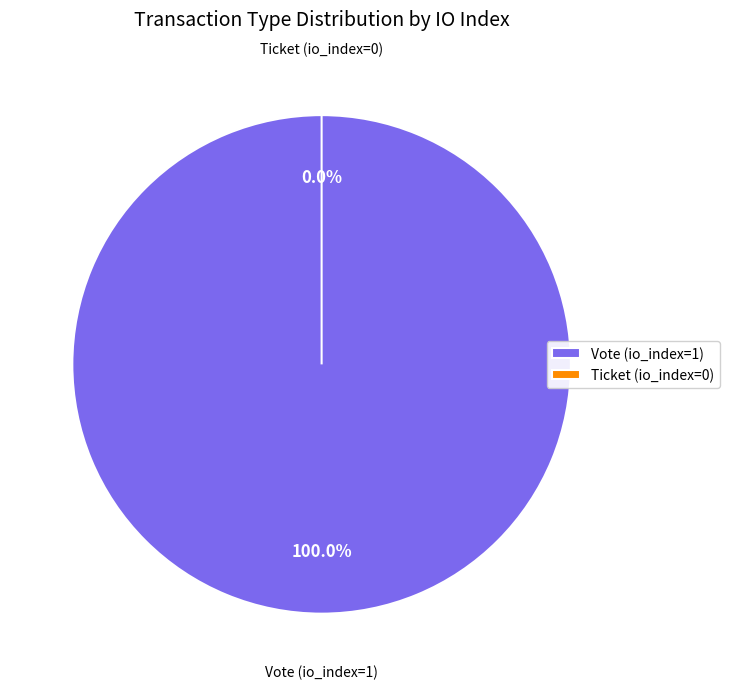

To the nearest percent, what percentage of the pie is Vote (io_index=1)?

100%